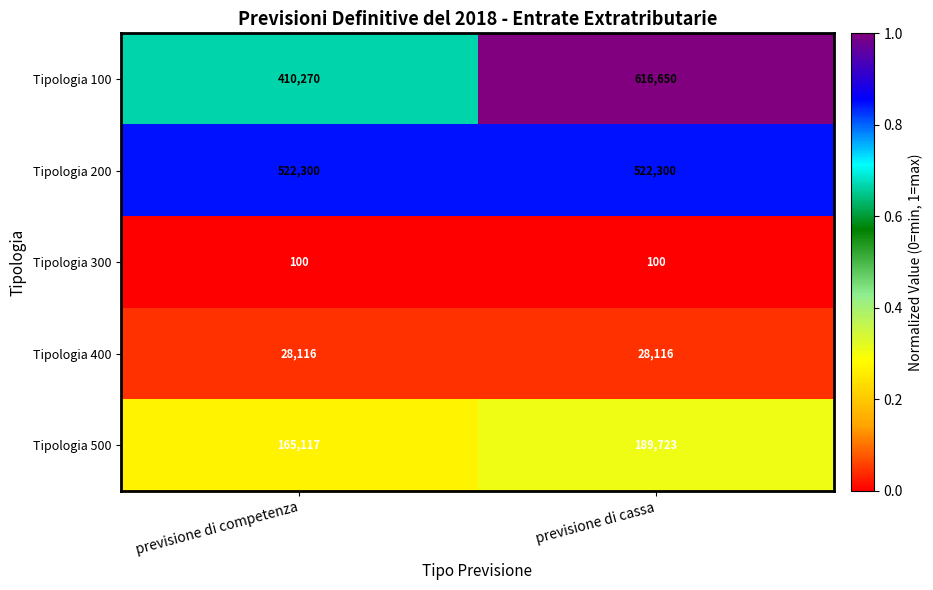

At which category does the chart reach its peak across all series?

previsione di cassa